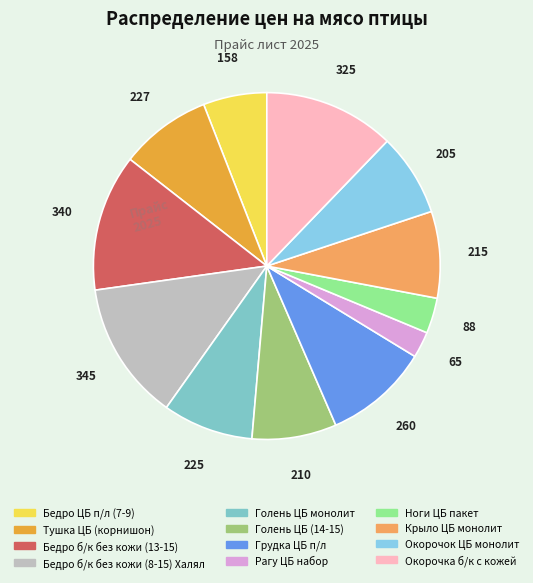

Is it true that Рагу ЦБ набор is 2% of the pie?

True